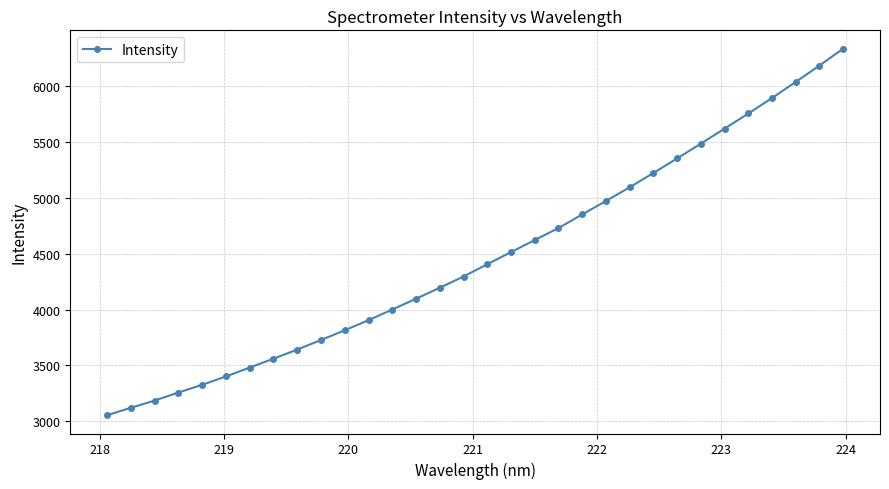

What is the greatest value displayed?

6333.3